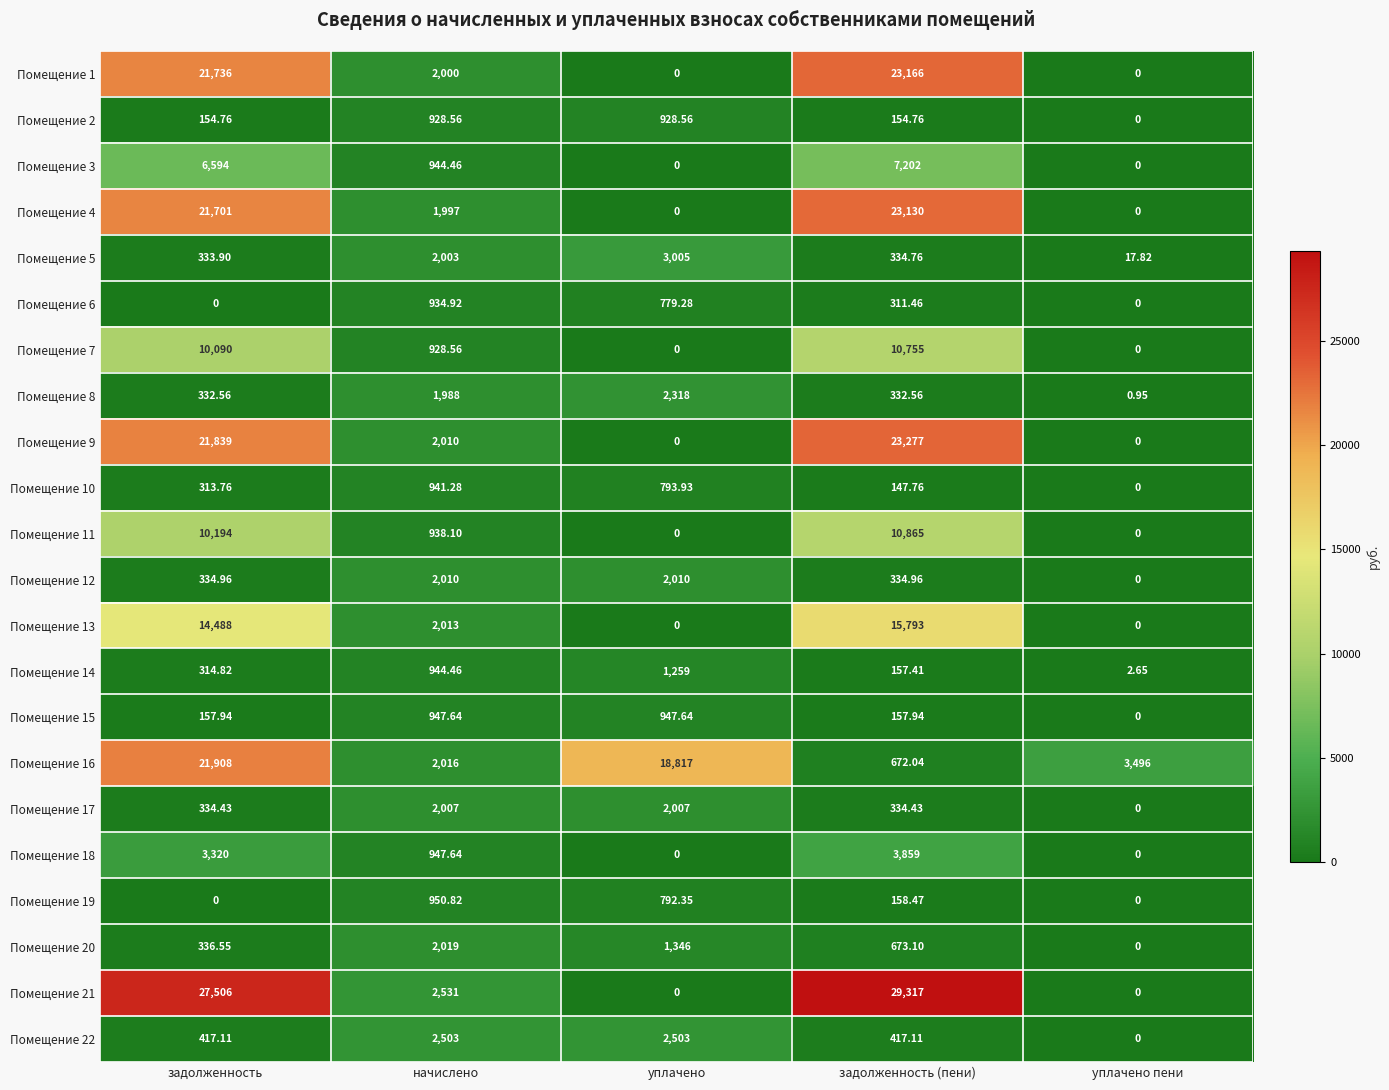

How many data points does each series have?

5